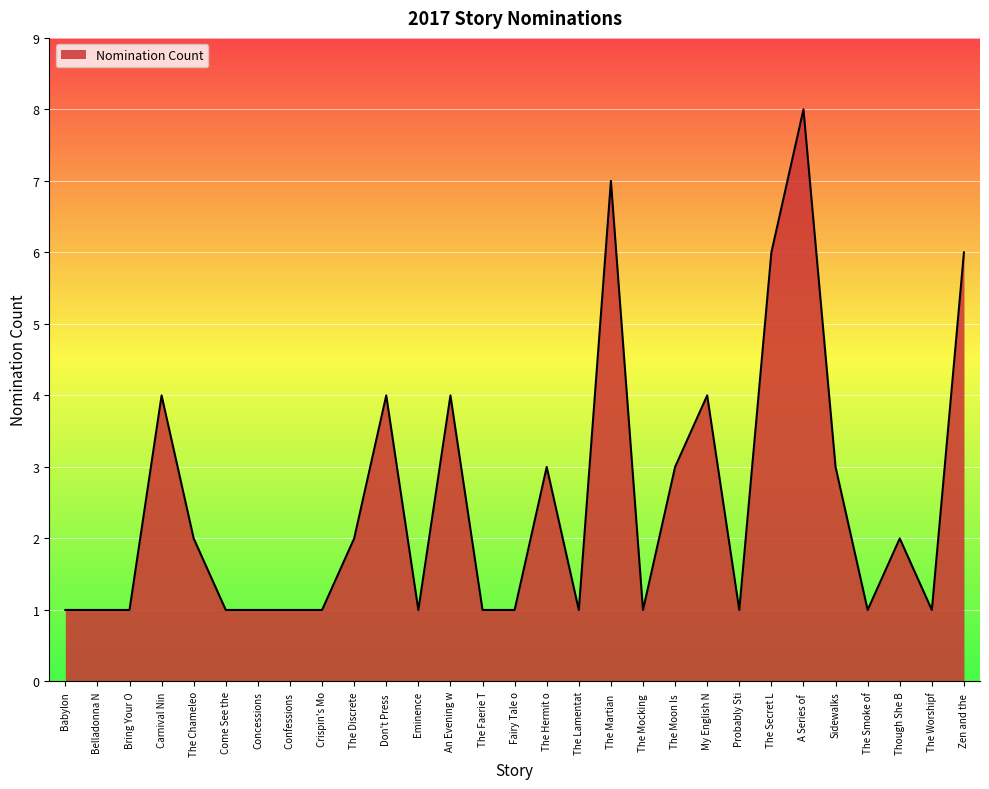

Does the chart have visible grid lines?

Yes